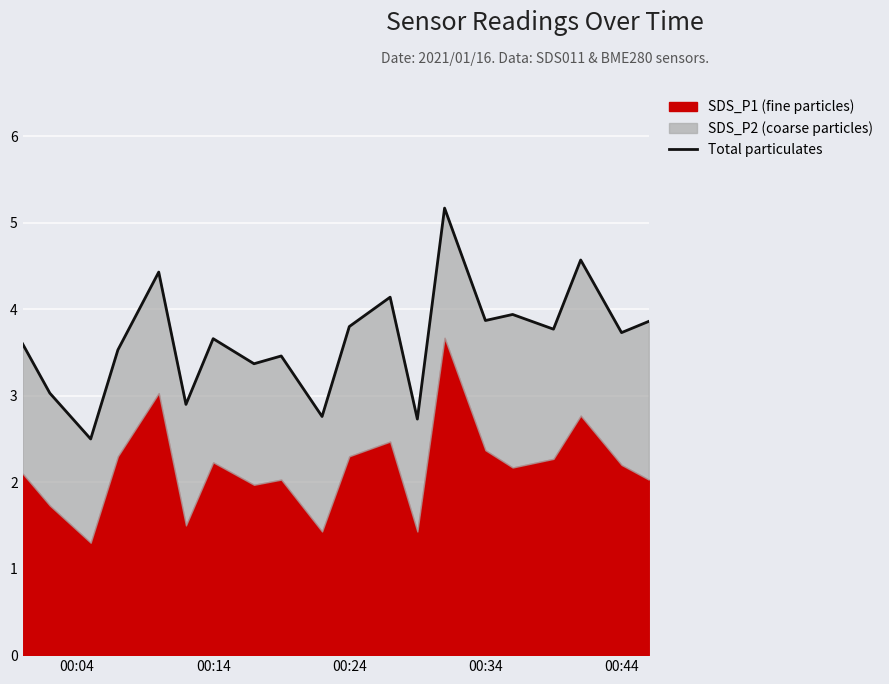

Reading left to right, list all the values displayed in this chart.

3.6	3.0	2.5	3.5	4.4	2.9	3.7	3.4	3.5	2.8	3.8	4.1	2.7	5.2	3.9	3.9	3.8	4.6	3.7	3.9